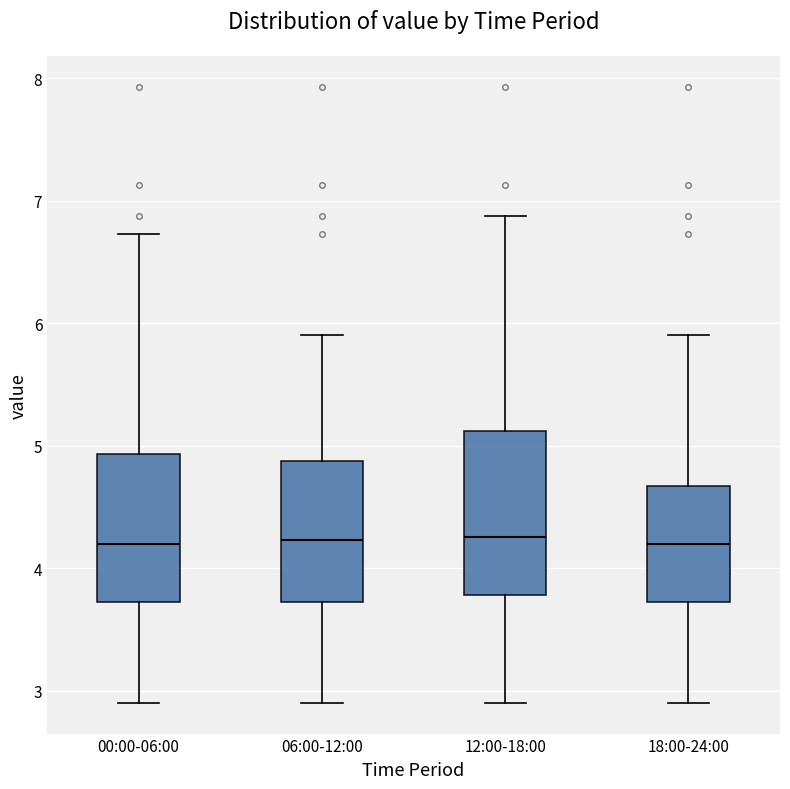

Reading left to right, transcribe this box plot: for each box, give where its median line is, the range the box spans, and where its two whiskers end, as read against the y-axis. The values are not printed on the chart, so give them approximately, as read against the axis.

00:00-06:00: median 4.2, box 3.7 to 4.9, whiskers 2.9 to 6.7
06:00-12:00: median 4.2, box 3.7 to 4.9, whiskers 2.9 to 5.9
12:00-18:00: median 4.3, box 3.8 to 5.1, whiskers 2.9 to 6.9
18:00-24:00: median 4.2, box 3.7 to 4.7, whiskers 2.9 to 5.9